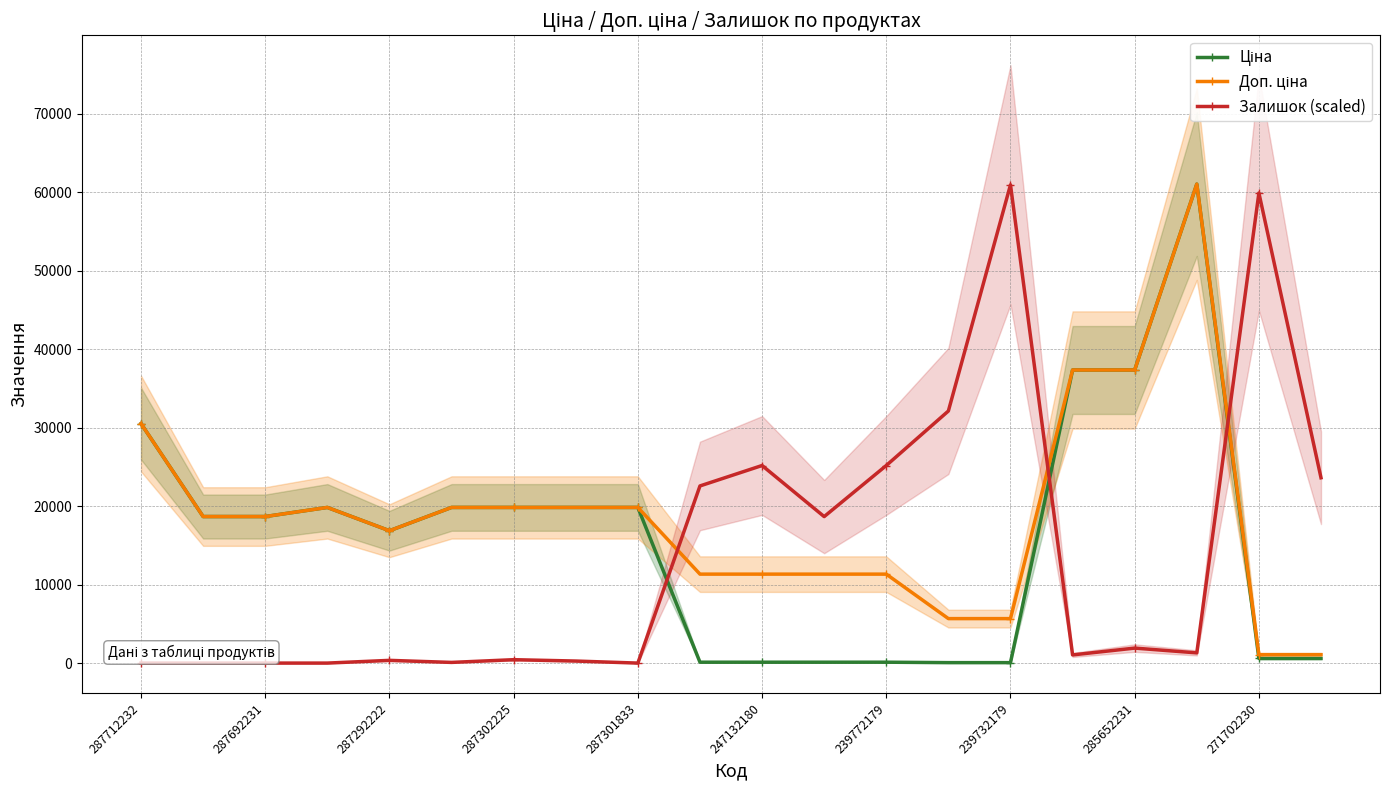

How many data points in Залишок (scaled) are above 1302?

10